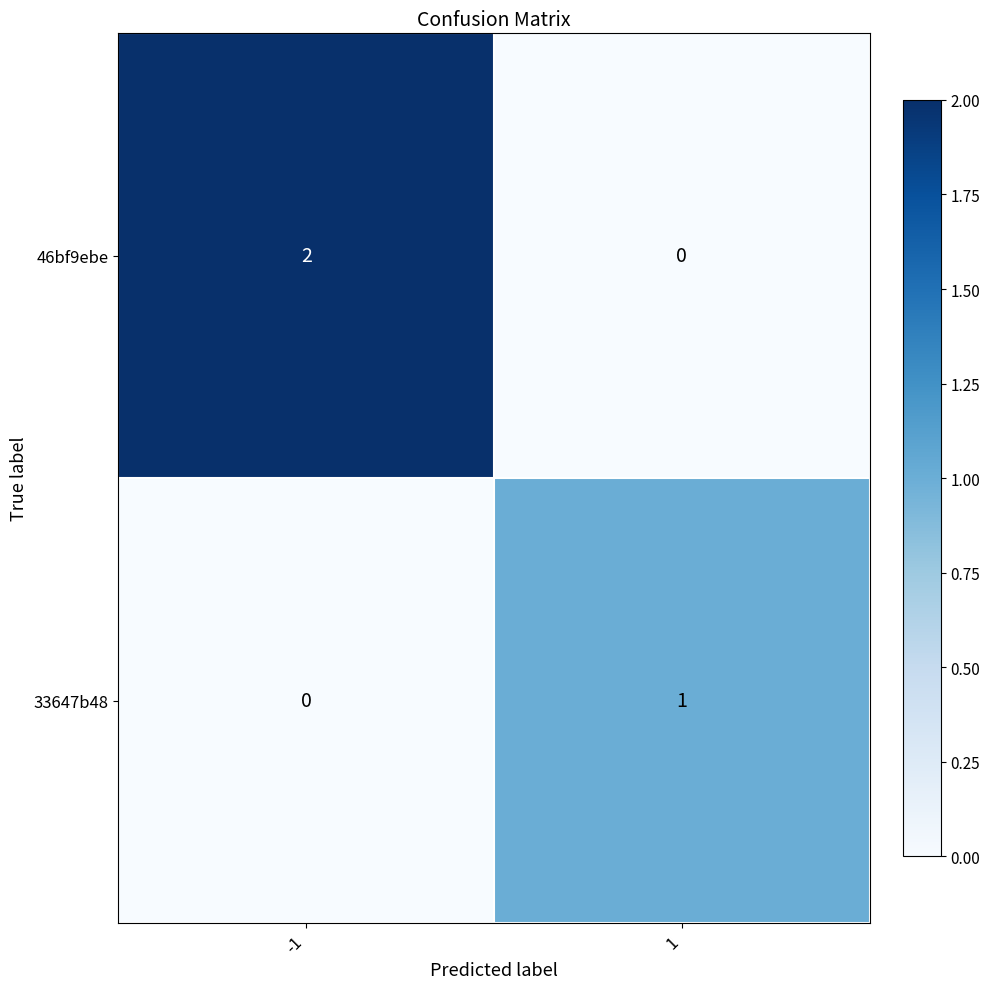

What is the difference between the highest and lowest values at -1?

2